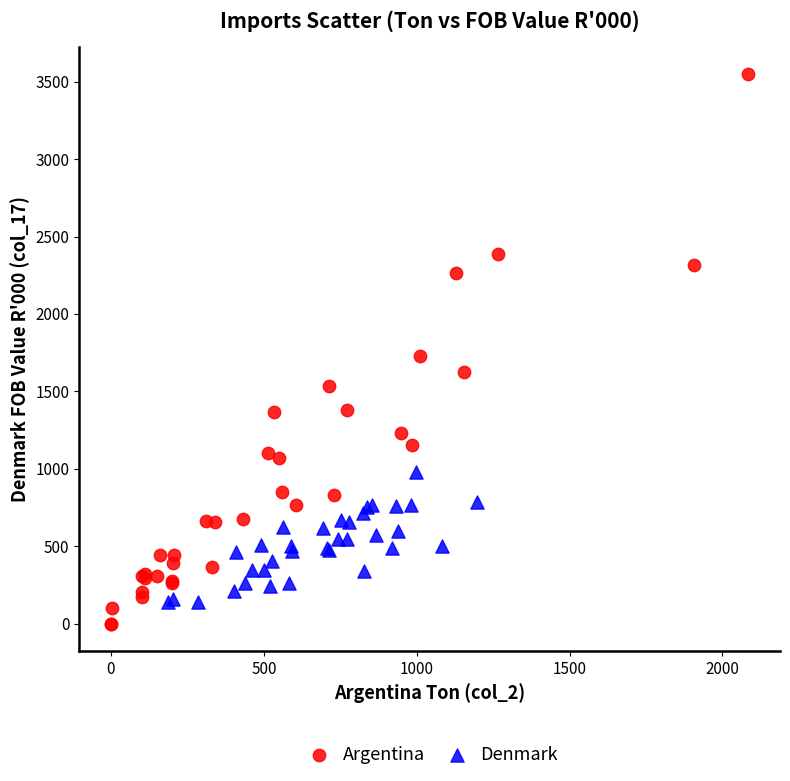

Which series reaches the maximum Y coordinate?

Argentina